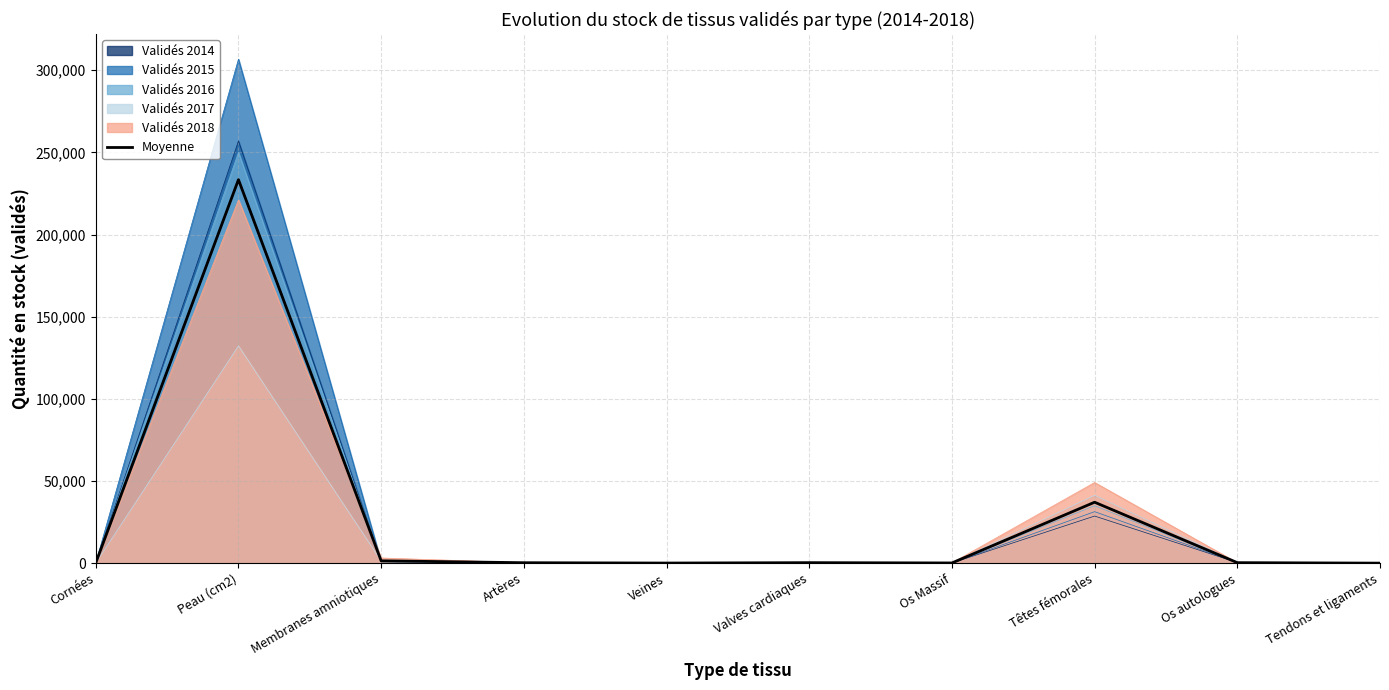

How many interior local valleys (lower than both neighbors) does the data have?

2